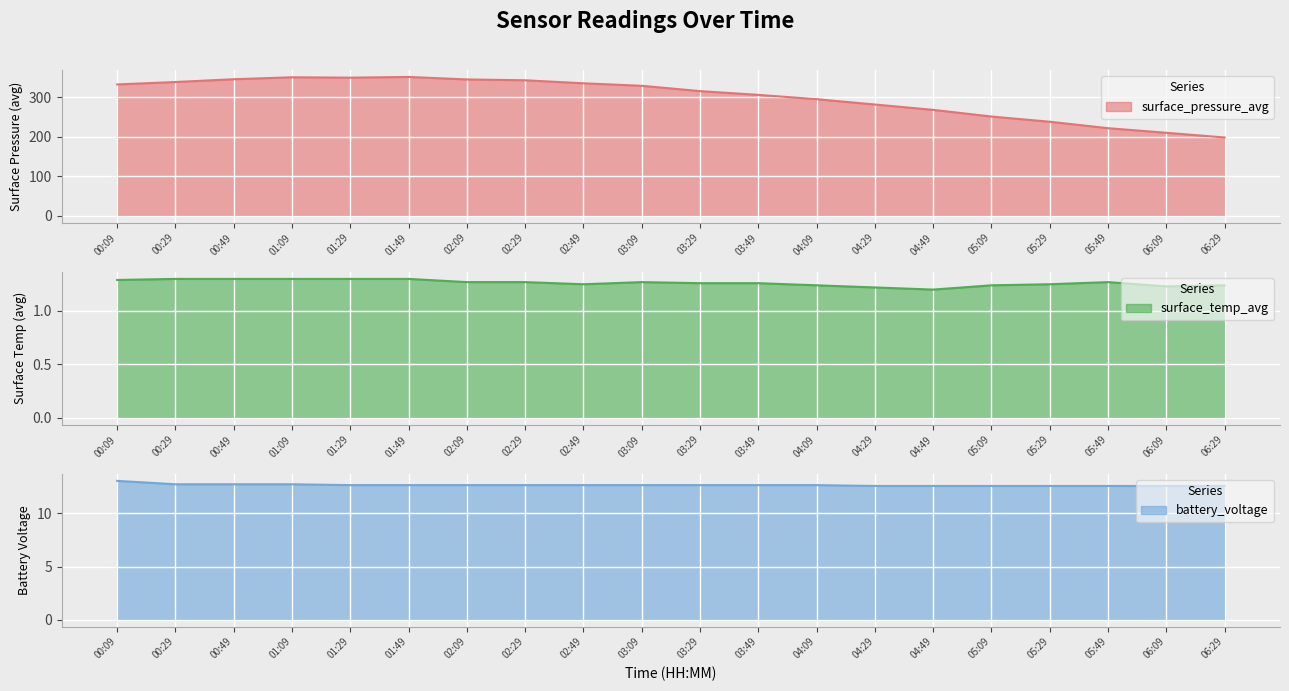

What is the label of the 16th point from the right?

01:29